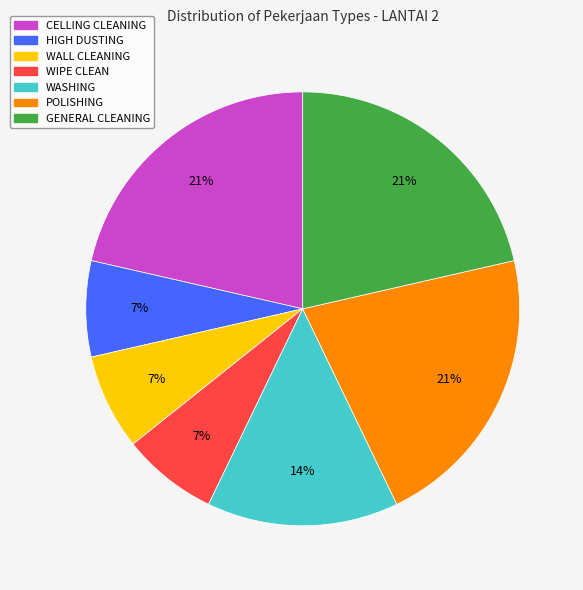

To the nearest percent, what is the difference between the largest and smallest slice percentages?

14%